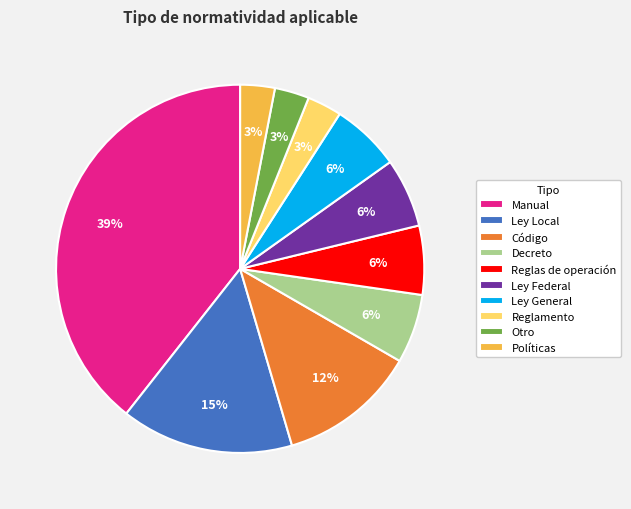

Approximately how many times larger is the value at Manual compared to Código?

3.2